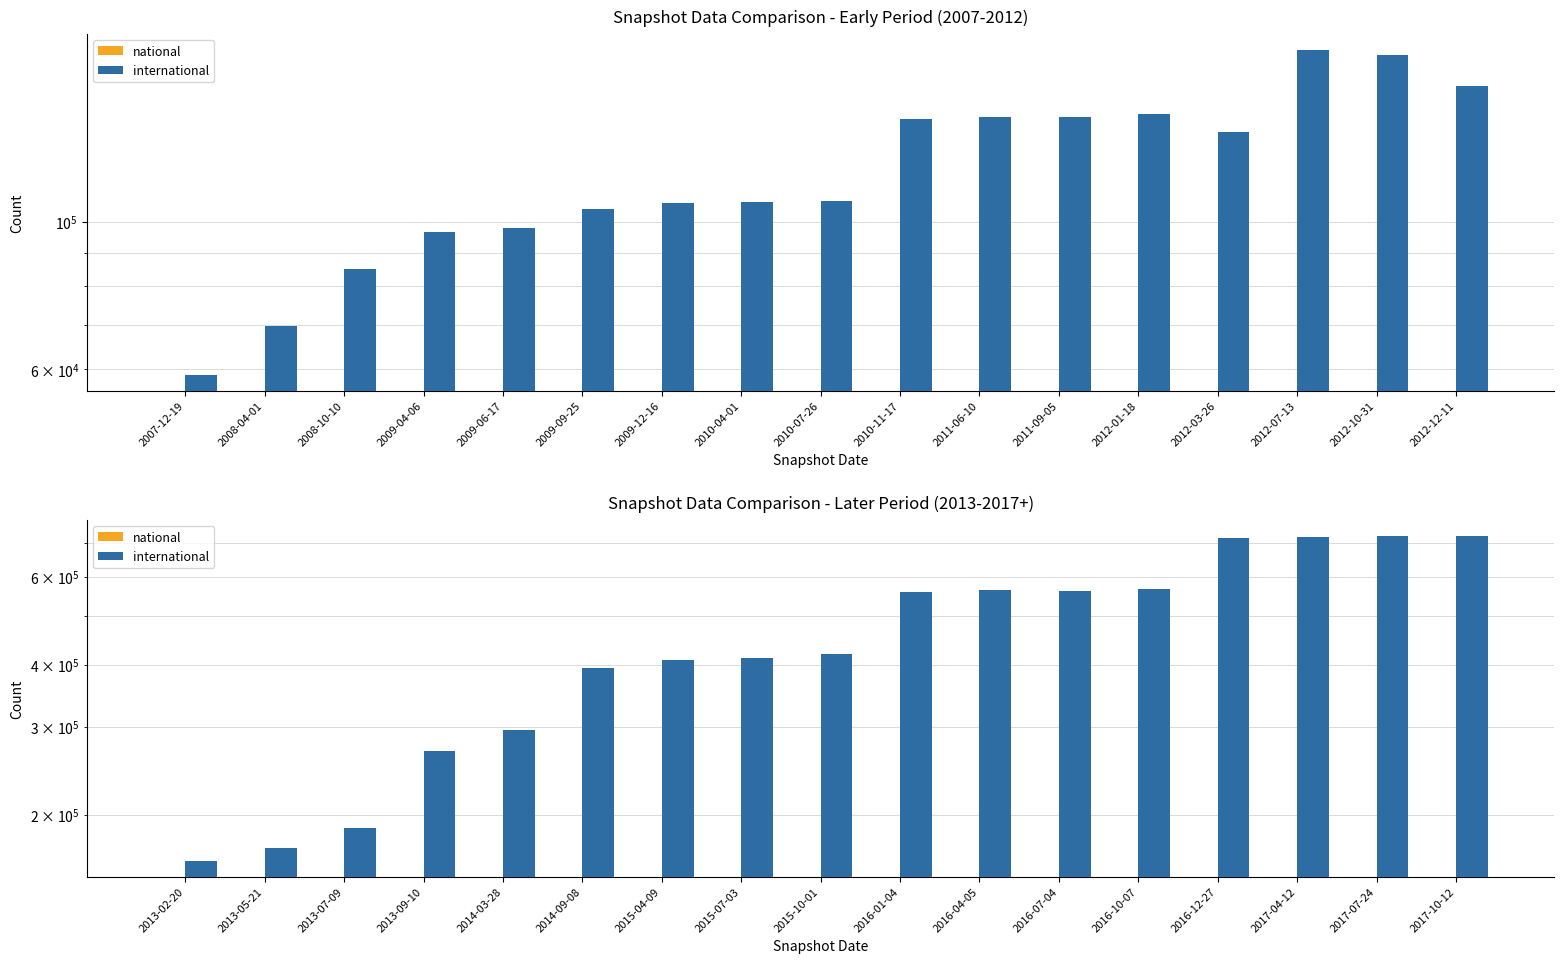

The national series shows 0 at 2014-03-28. True or false?

True